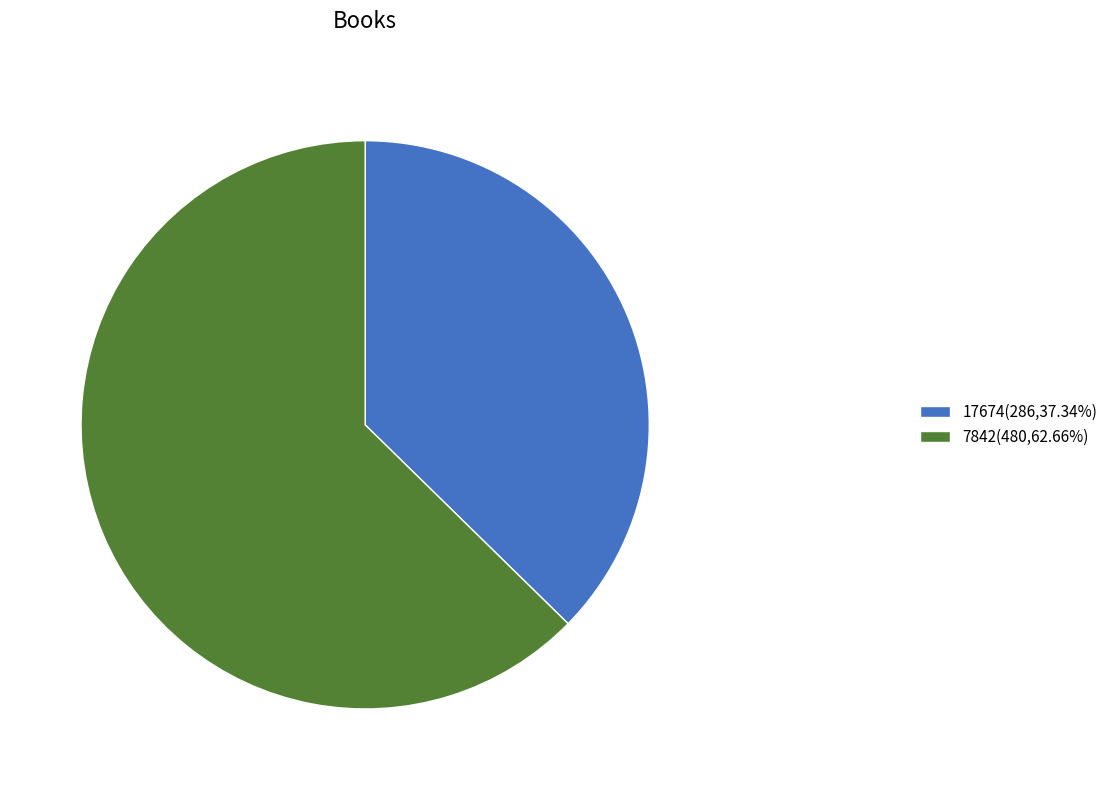

Is it true that 17674 is 37% of the pie?

True